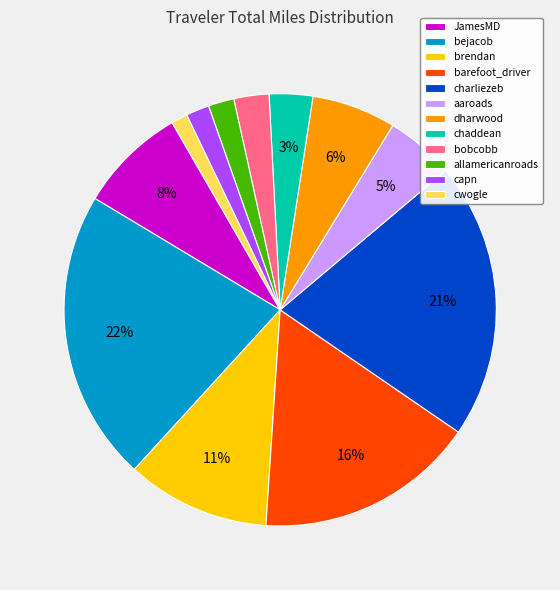

Is there a majority slice in this chart?

No